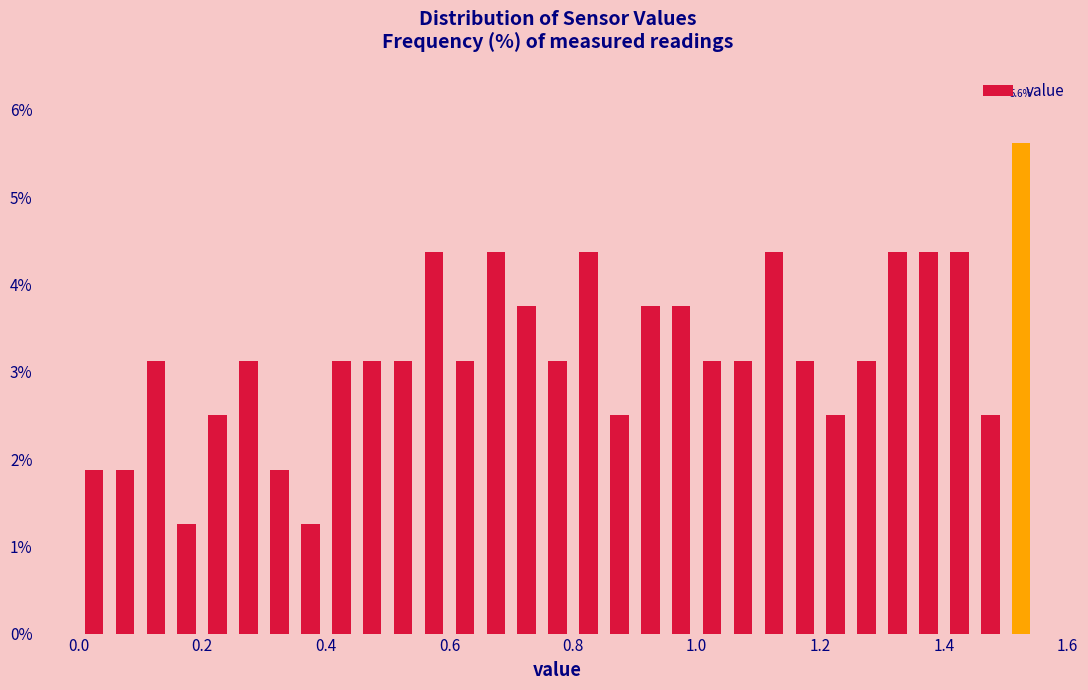

Around what value on the x-axis is the tallest bar? Give the approximate position of its centre, as read against the axis.

1.52